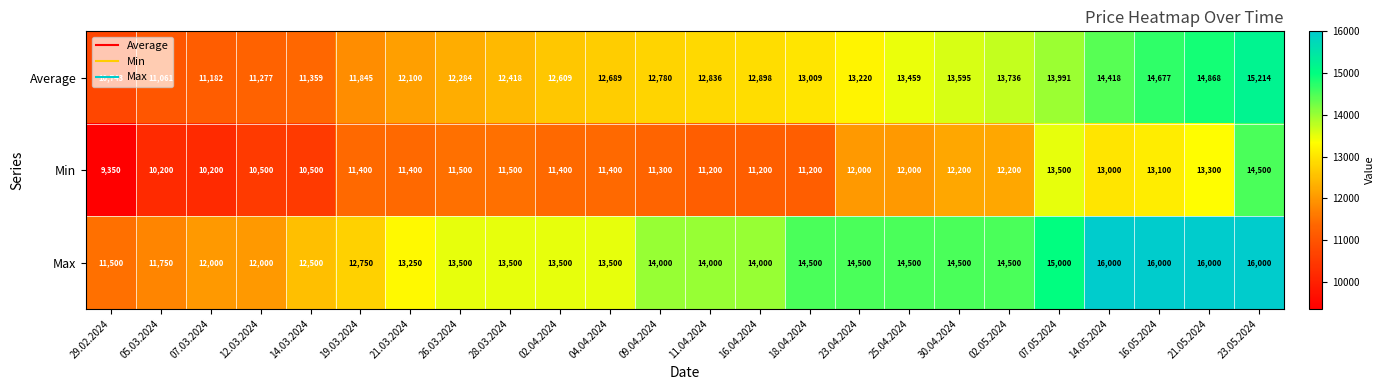

Which series changed the most between 05.03.2024 and 18.04.2024?

Max